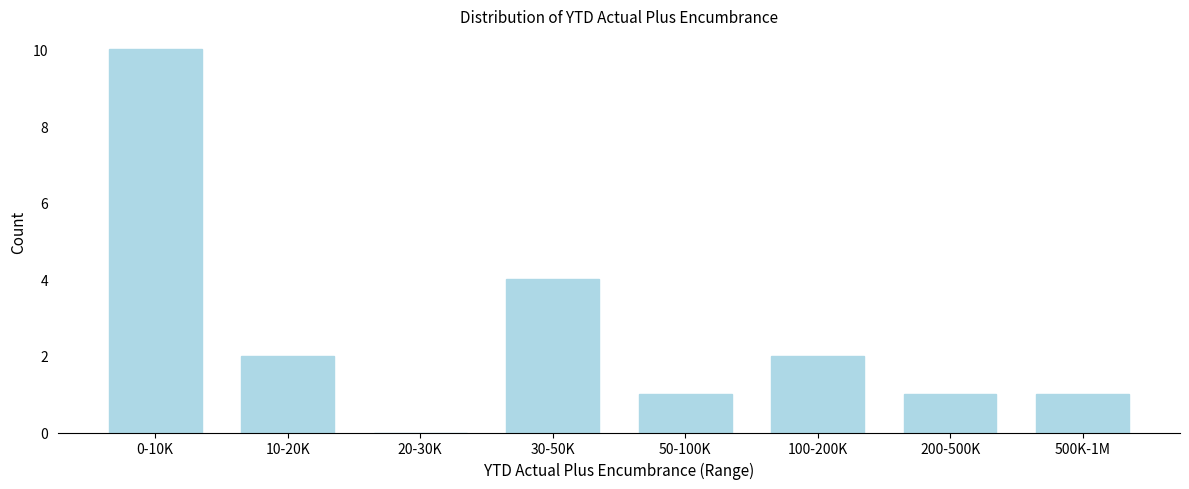

Reading right to left, list all the values displayed in this chart.

500K-1M=1	200-500K=1	100-200K=2	50-100K=1	30-50K=4	20-30K=0	10-20K=2	0-10K=10